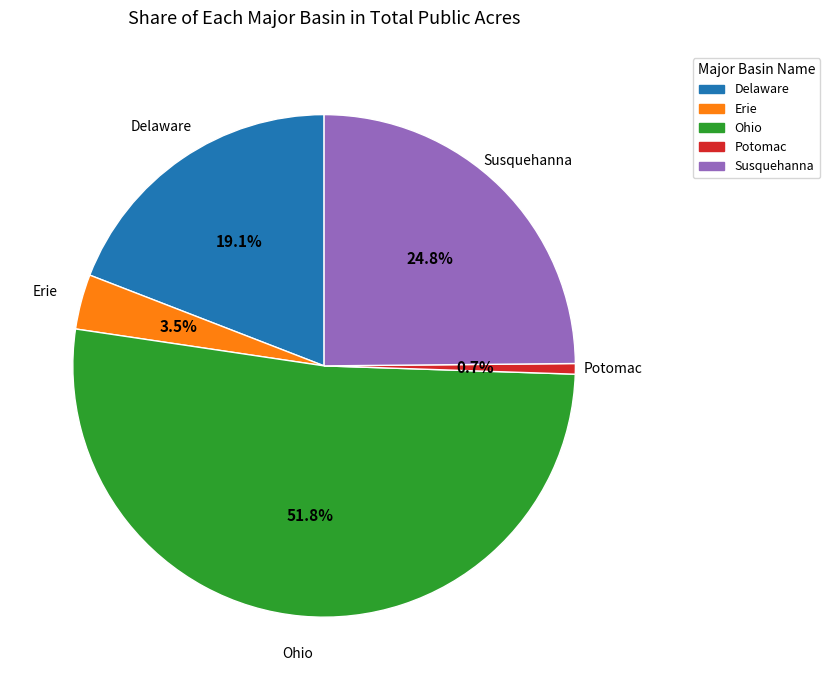

Is the sum of Erie and Ohio greater than half?

Yes